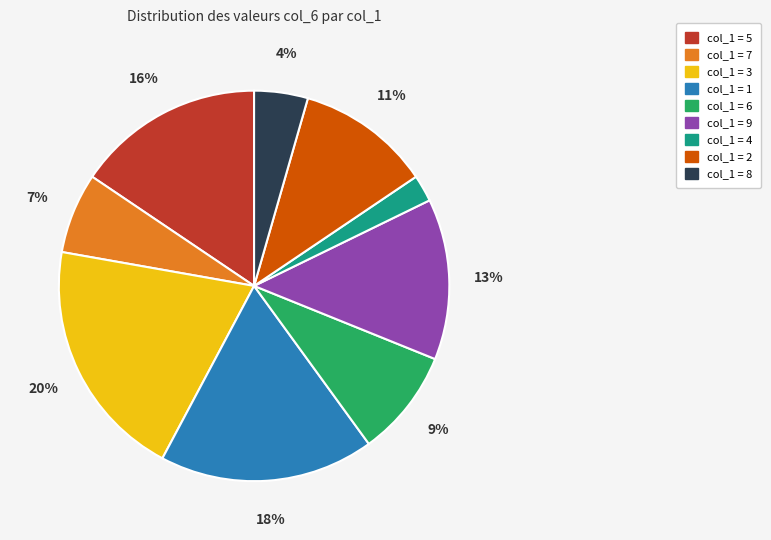

Does any single category account for the majority?

No